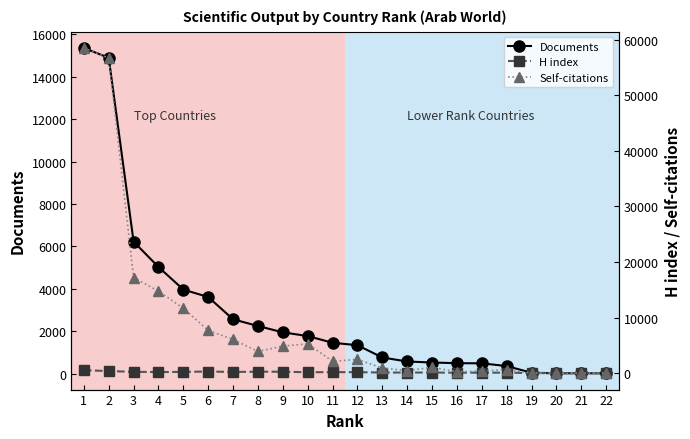

Which series changed the most between 1 and 8?

Self-citations